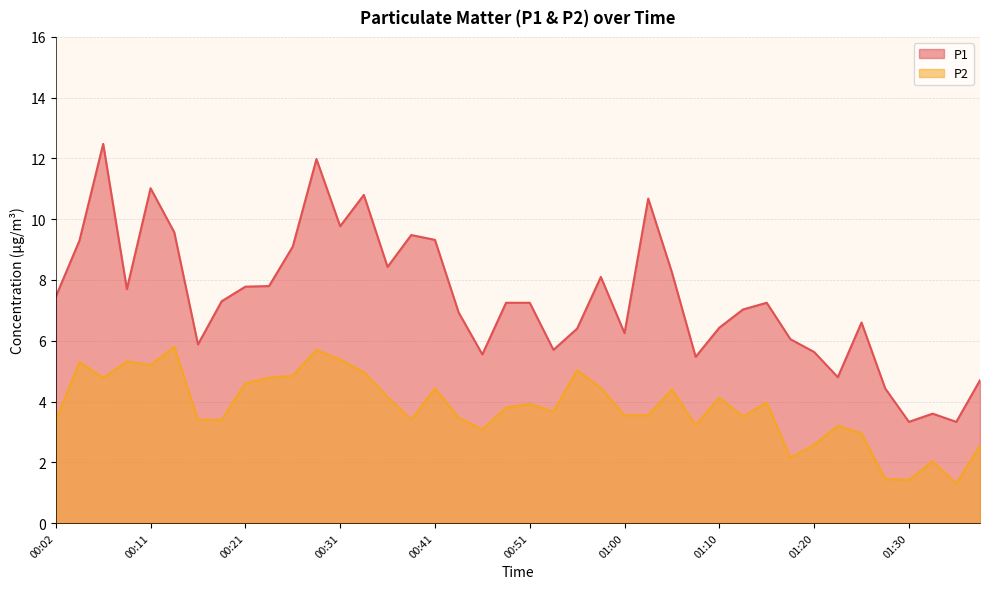

Which category has the highest value across all series?

00:07